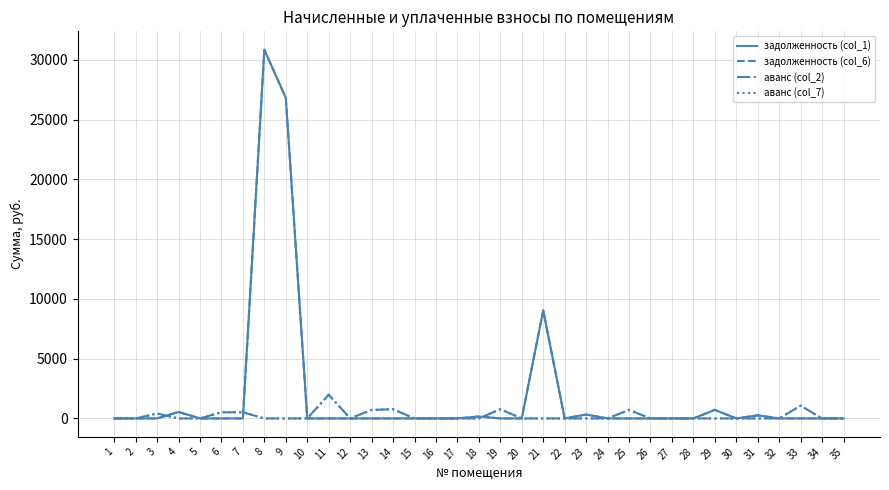

Is this an area chart (filled region under the line)?

No